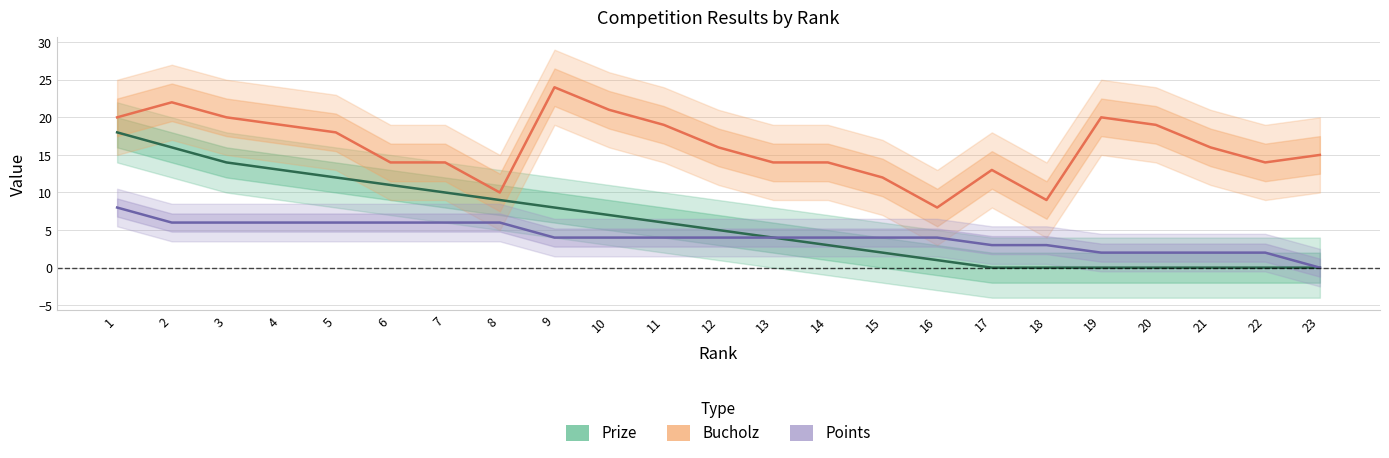

Count the number of data series in this chart.

3